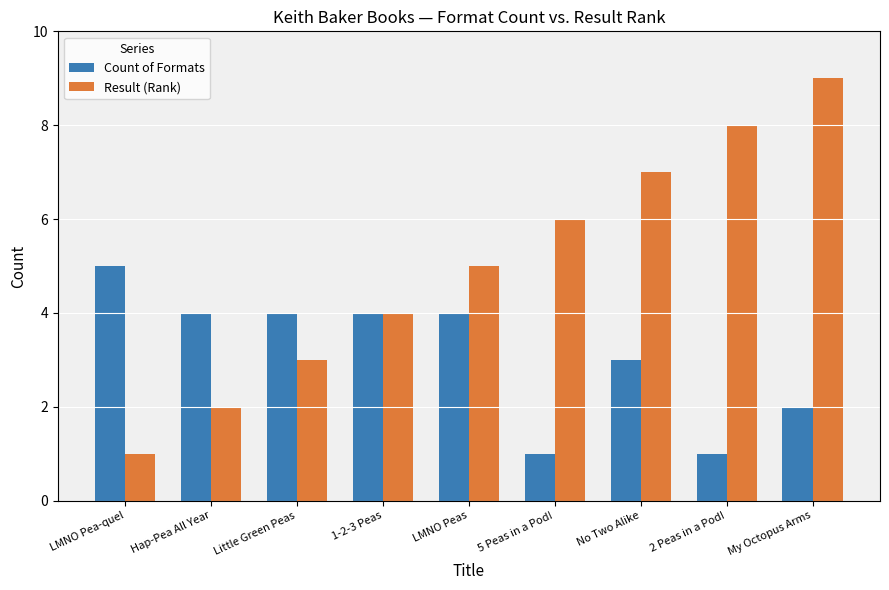

What is the label of the 6th bar from the right?

1-2-3 Peas